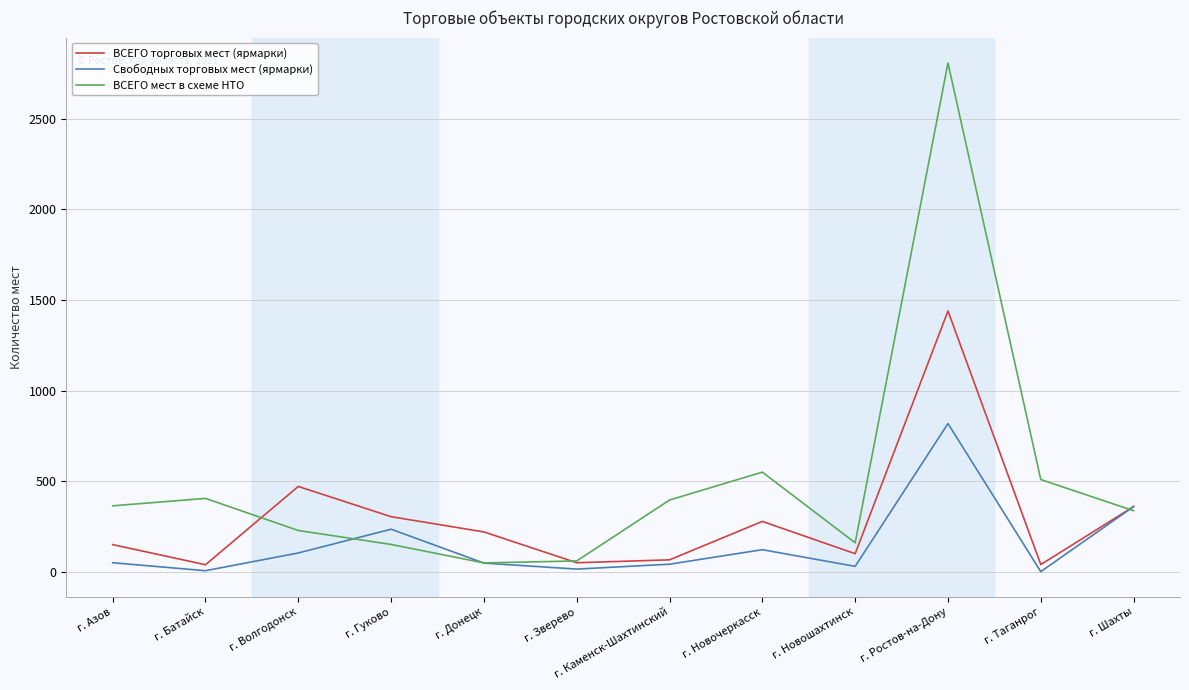

What is the maximum value for ВСЕГО торговых мест (ярмарки)?

1439